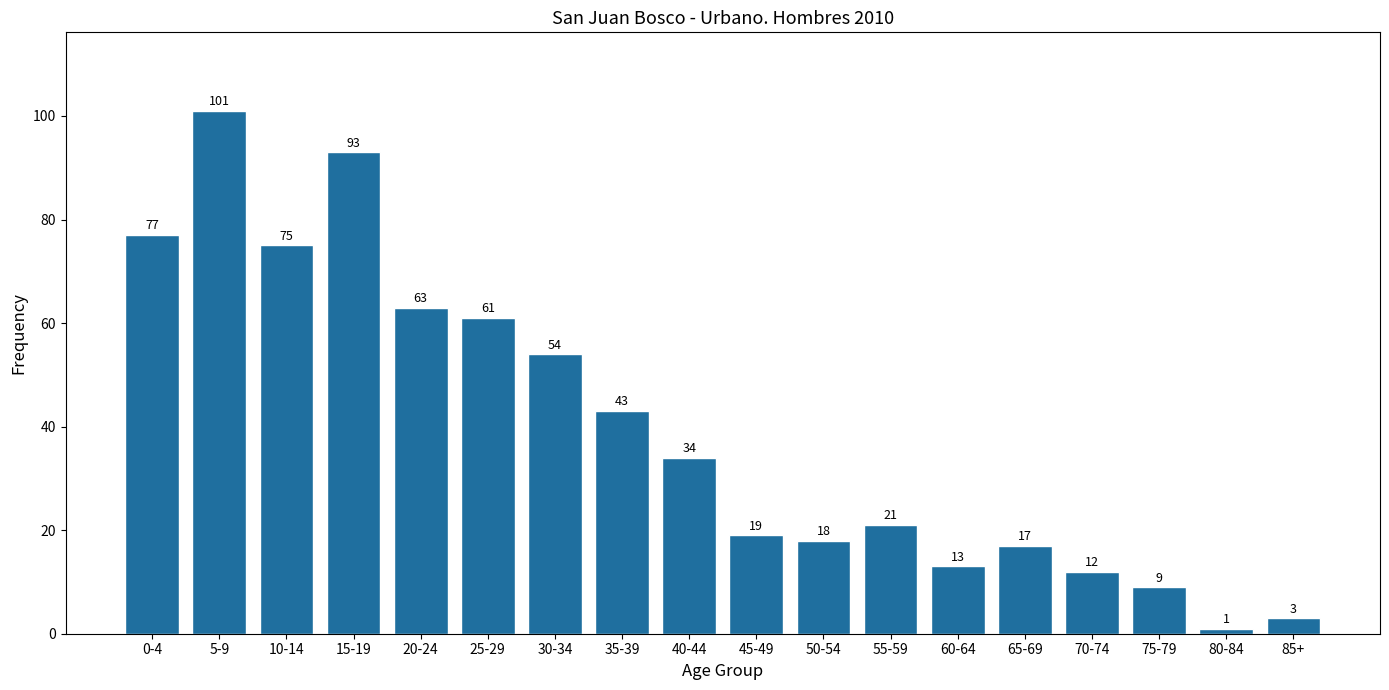

Reading left to right, list all the values displayed in this chart.

0-4=77	5-9=101	10-14=75	15-19=93	20-24=63	25-29=61	30-34=54	35-39=43	40-44=34	45-49=19	50-54=18	55-59=21	60-64=13	65-69=17	70-74=12	75-79=9	80-84=1	85+=3